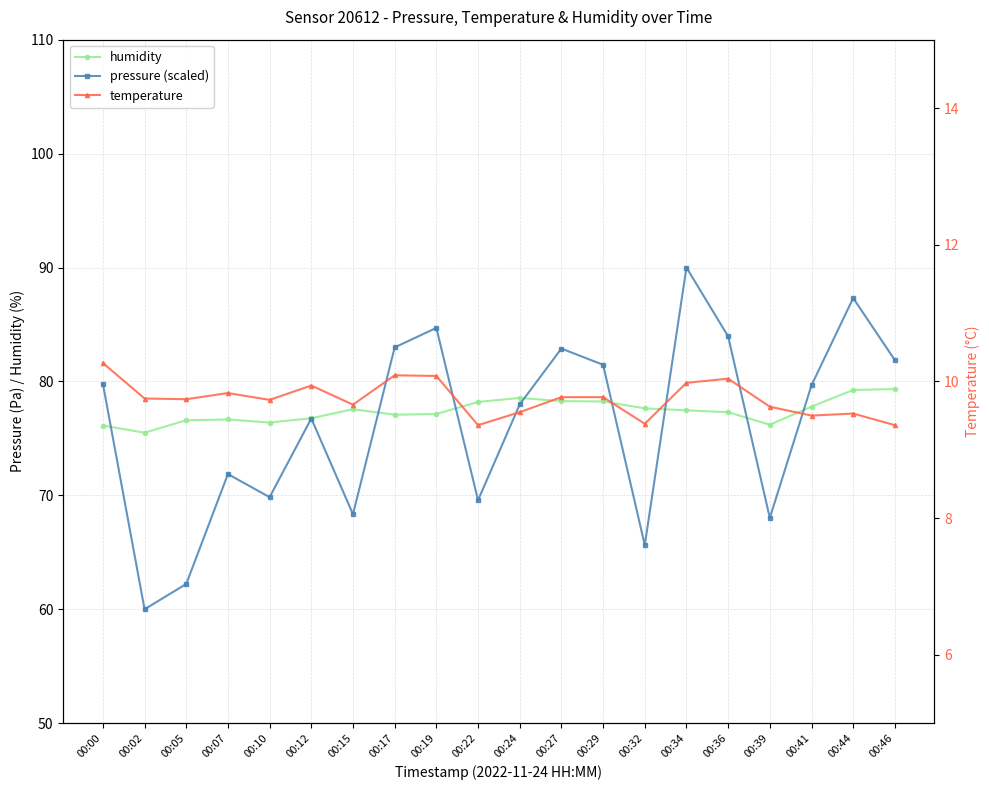

Which label corresponds to the largest value in the chart?

00:34